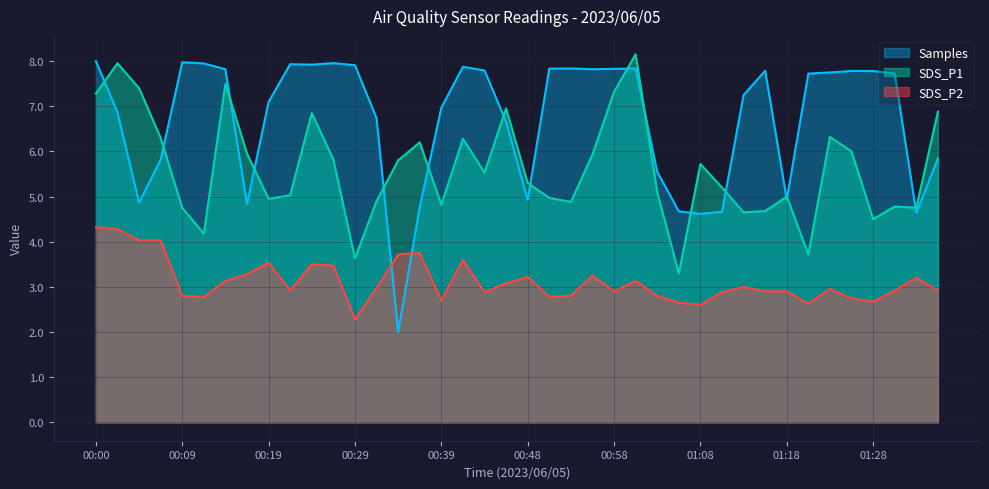

What is the label of the 28th point from the left?

01:06